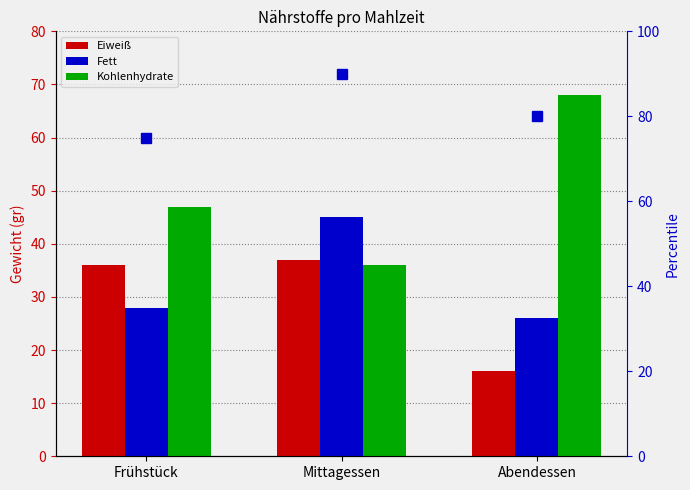

What is the label of the 3rd bar from the right?

Frühstück